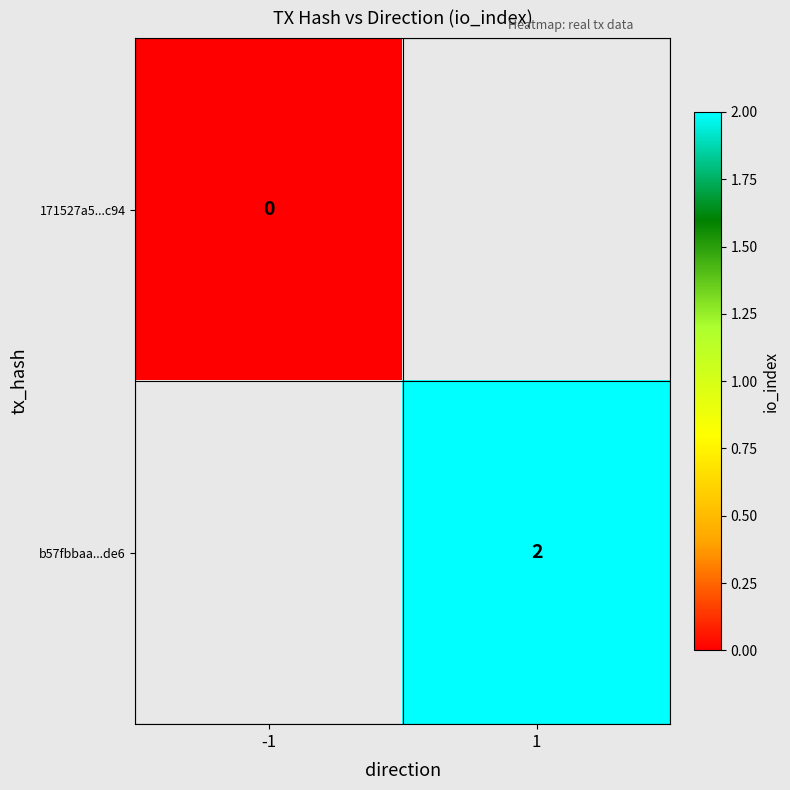

True or false: b57fbbaa...de6 has a value of 2 at 1.

True